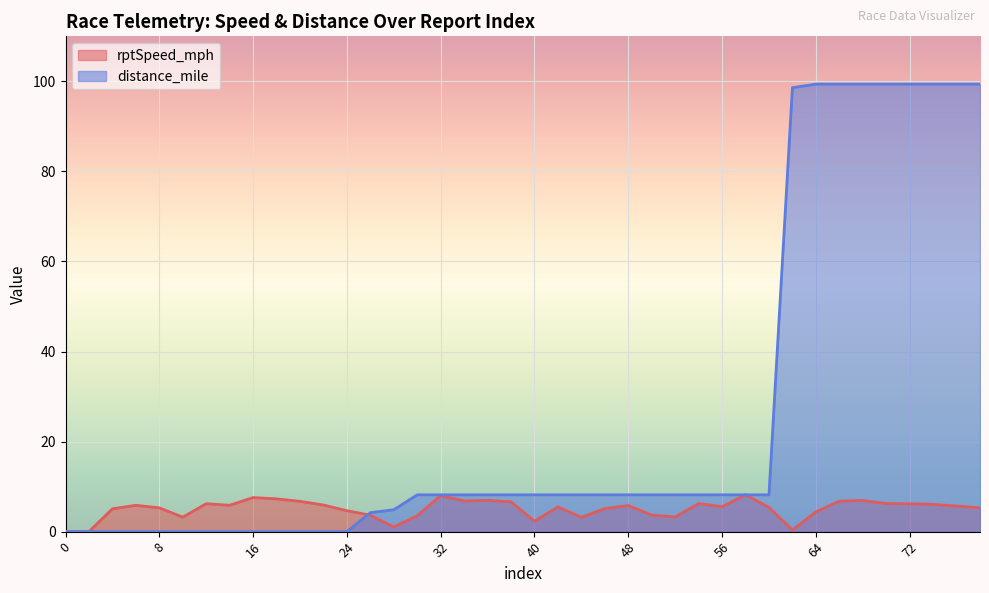

Is it true that distance_mile equals 4.2 at 26?

True